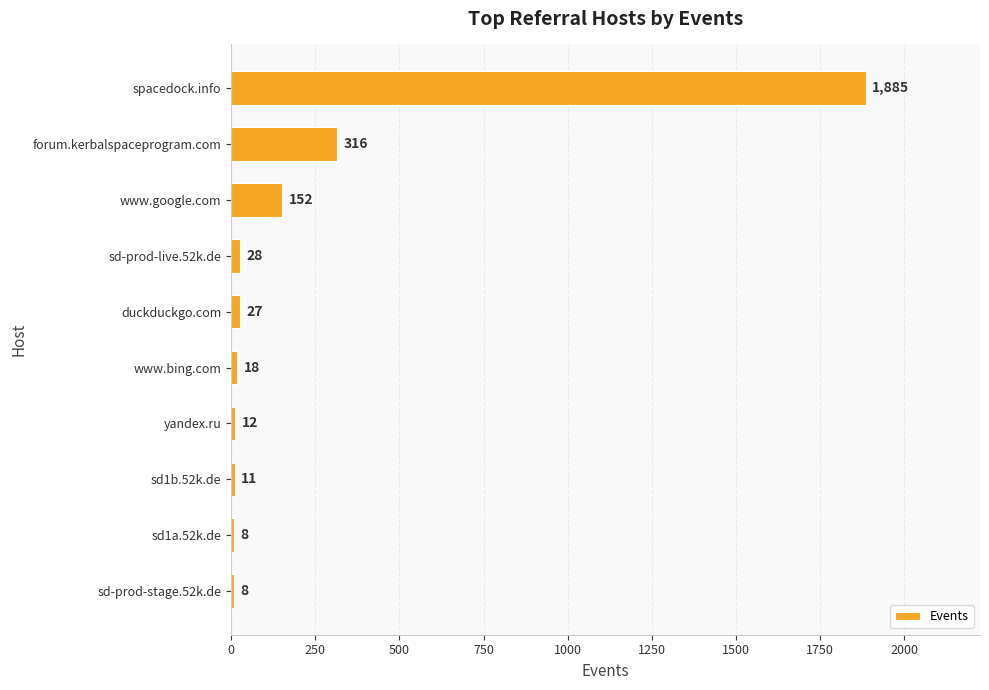

What is the ratio of the value at sd1b.52k.de to the value at www.bing.com?

0.6